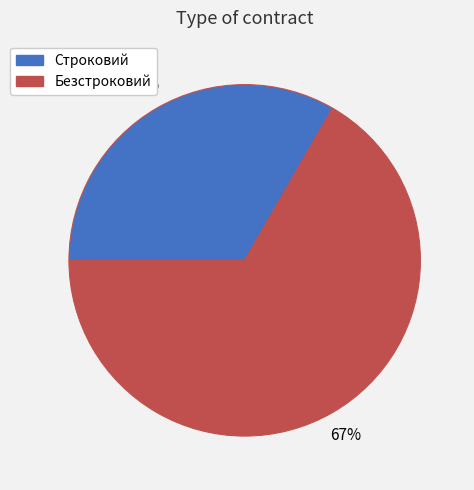

What percentage is the Строковий slice, to the nearest percent?

33%